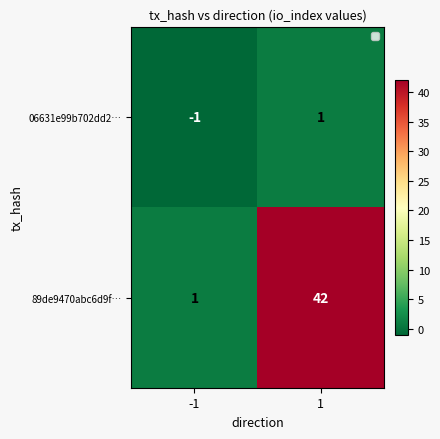

Rank the series by their maximum value, from highest to lowest.

89de9470abc6d9f…, 06631e99b702dd2…